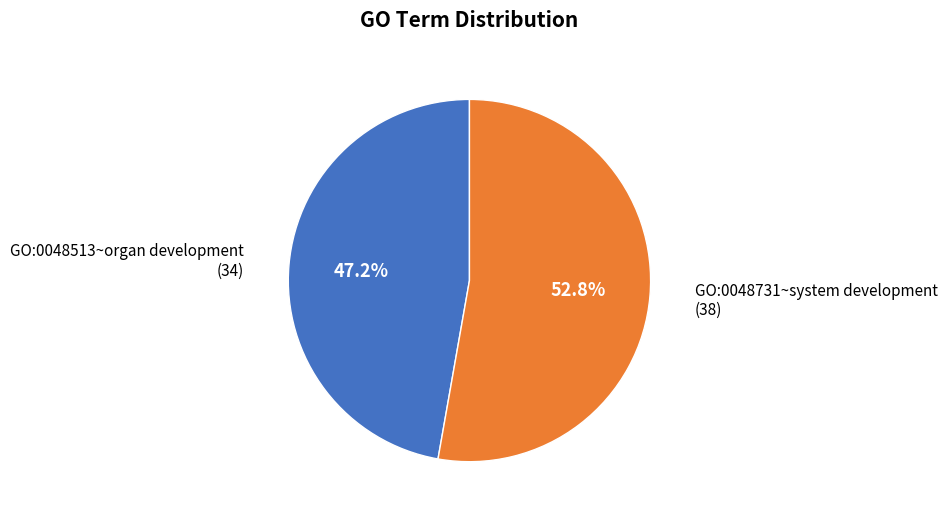

Does any single category account for the majority?

Yes